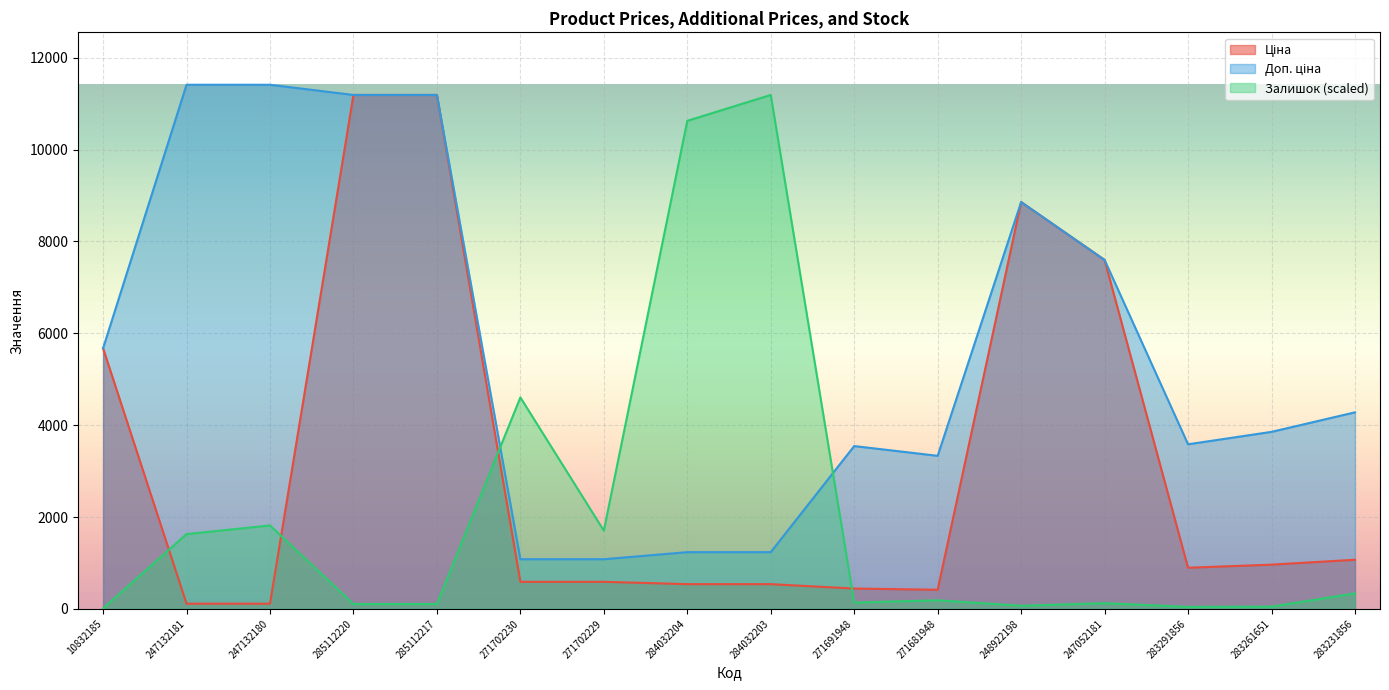

What value does the Залишок series have at 283231856?

338.3